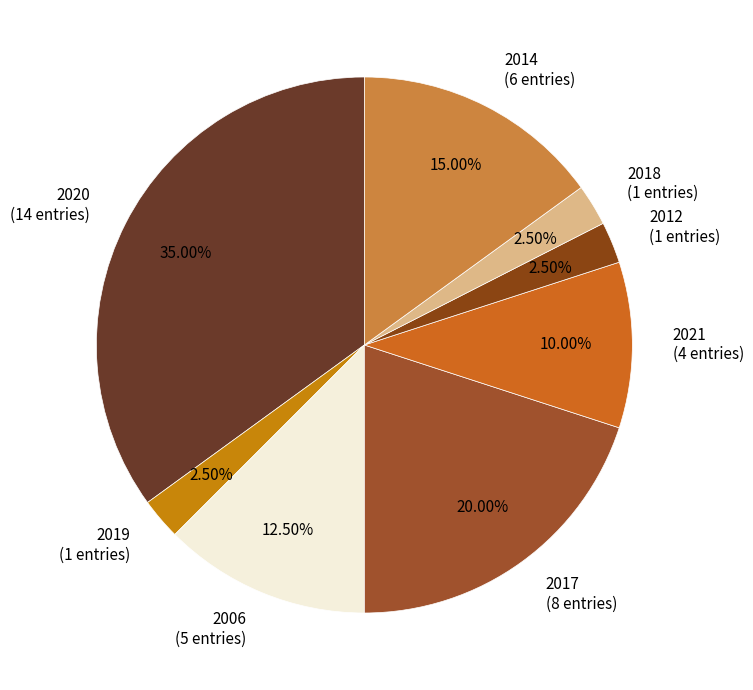

Does any single category account for the majority?

No